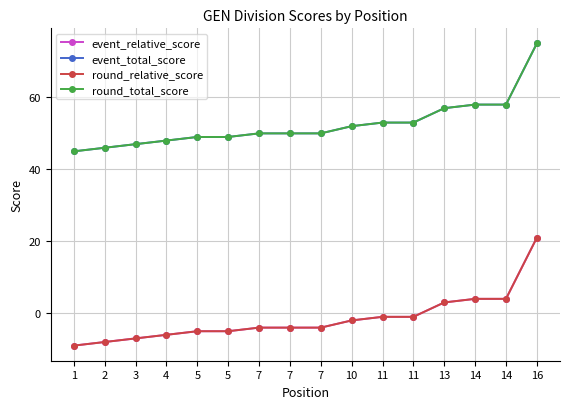

What is the highest value of the round_total_score series?

75